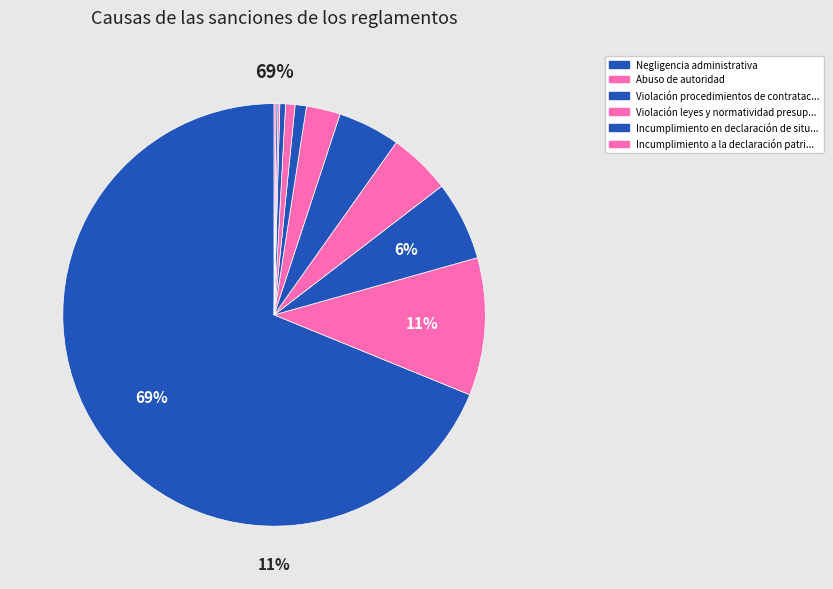

Does any single category account for the majority?

Yes